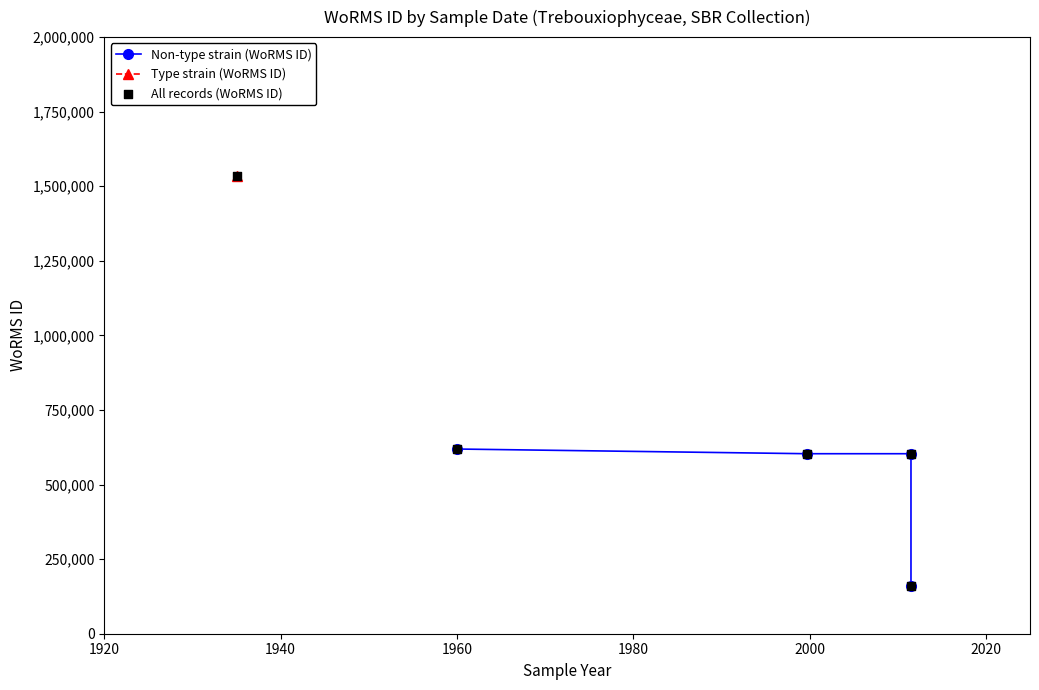

What is the change in value from 2011-07-01 to 1935-01-01?

+931505